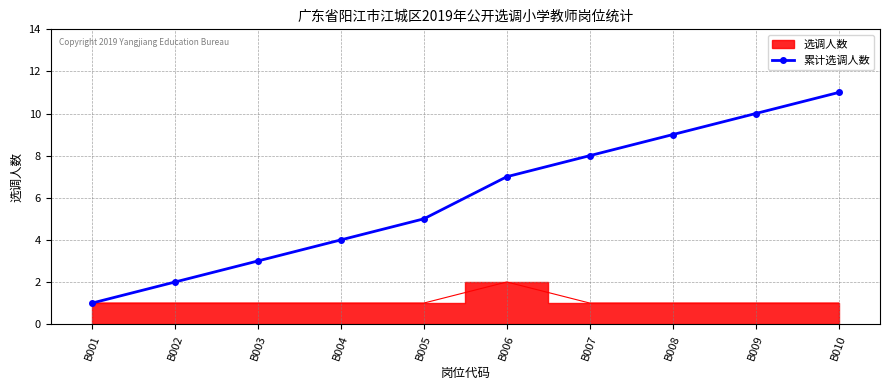

Reading left to right, extract all data points from this chart.

1	2	3	4	5	7	8	9	10	11